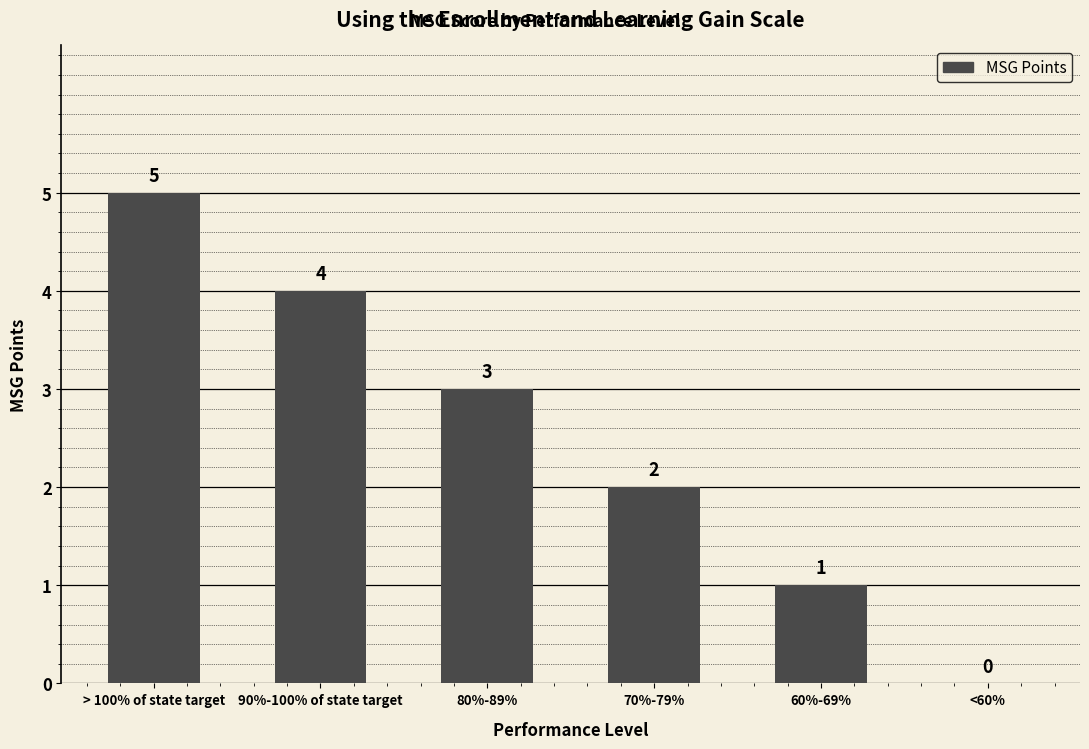

What is the sum of the values at 80%-89% and 90%-100% of state target?

7